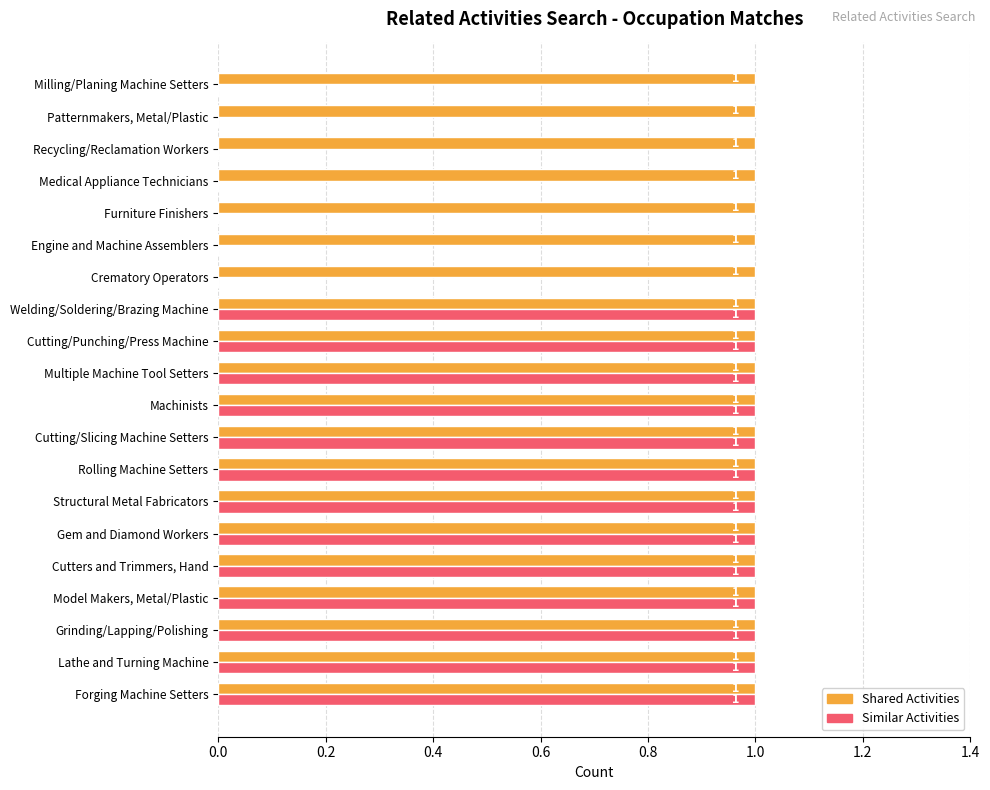

True or false: Shared Activities has a value of 1 at Cutting/Slicing Machine Setters.

True